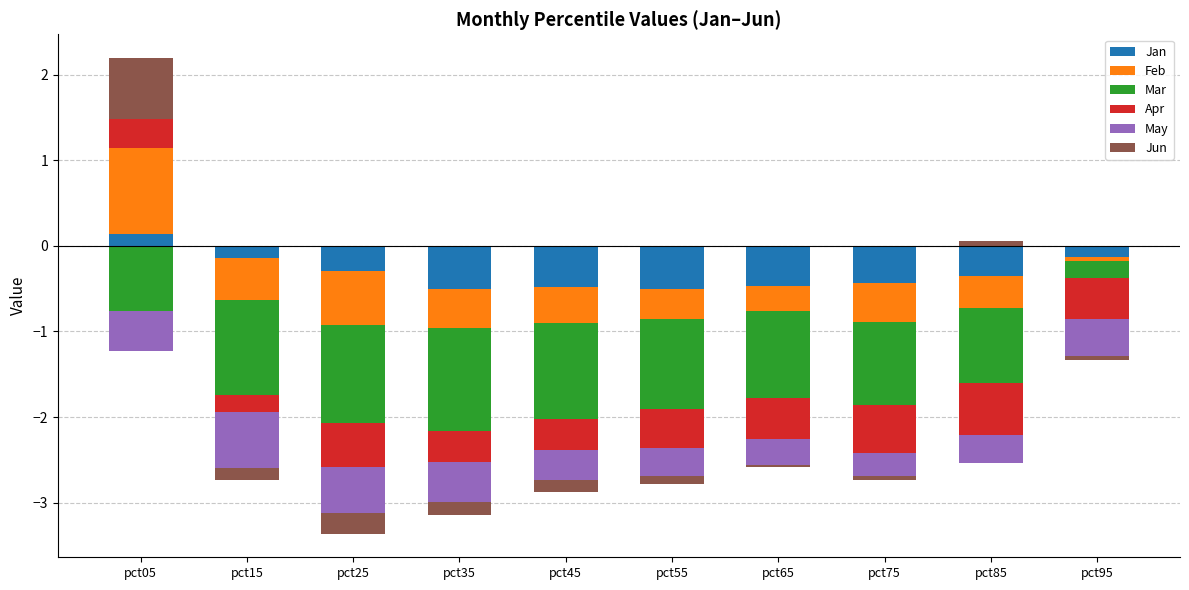

How many groups of bars are there?

10